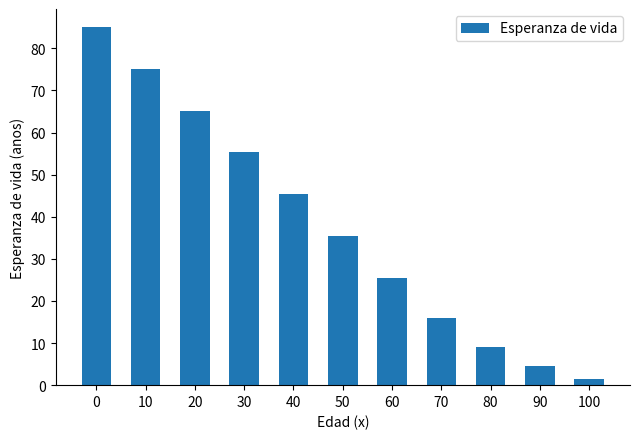

What value does the data have at 60?

25.4